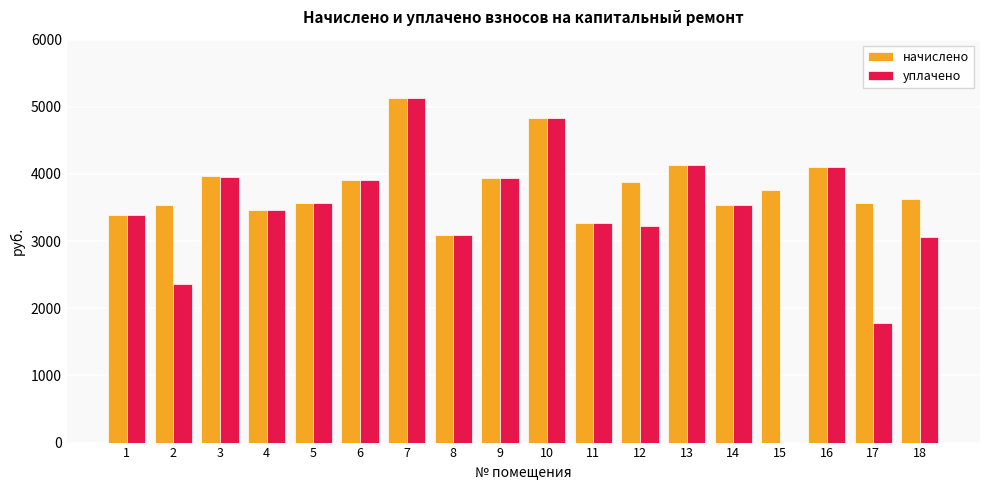

What is the total value across all series at 18?

6692.6